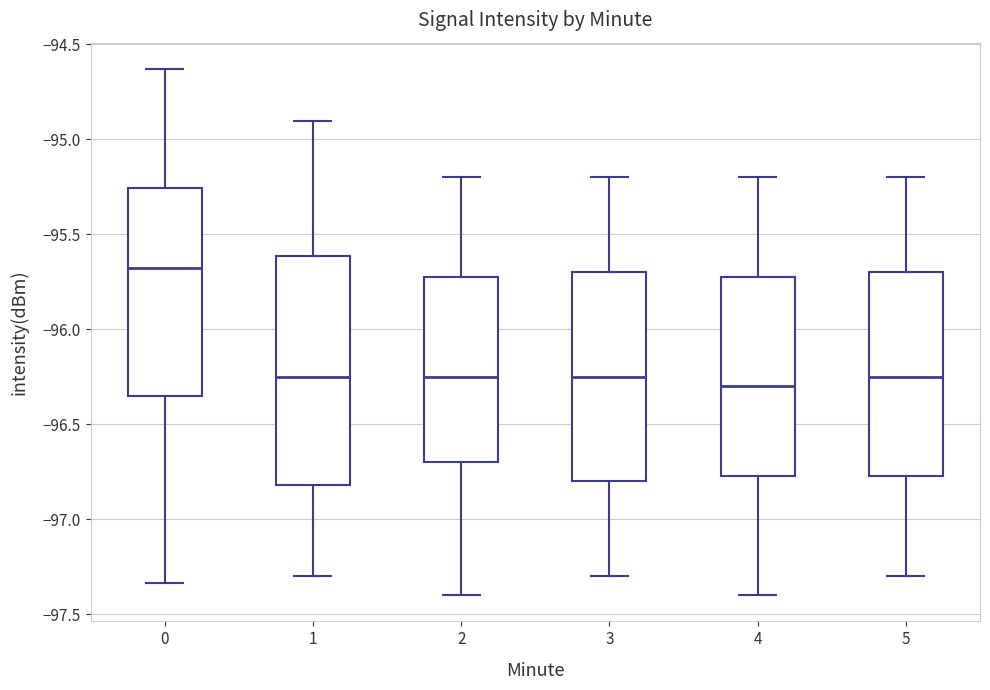

Reading left to right, transcribe this box plot: for each box, give where its median line is, the range the box spans, and where its two whiskers end, as read against the y-axis. The values are not printed on the chart, so give them approximately, as read against the axis.

0: median -95.70, box -96.35 to -95.25, whiskers -97.35 to -94.65
1: median -96.25, box -96.80 to -95.60, whiskers -97.30 to -94.90
2: median -96.25, box -96.70 to -95.70, whiskers -97.40 to -95.20
3: median -96.25, box -96.80 to -95.70, whiskers -97.30 to -95.20
4: median -96.30, box -96.75 to -95.70, whiskers -97.40 to -95.20
5: median -96.25, box -96.75 to -95.70, whiskers -97.30 to -95.20